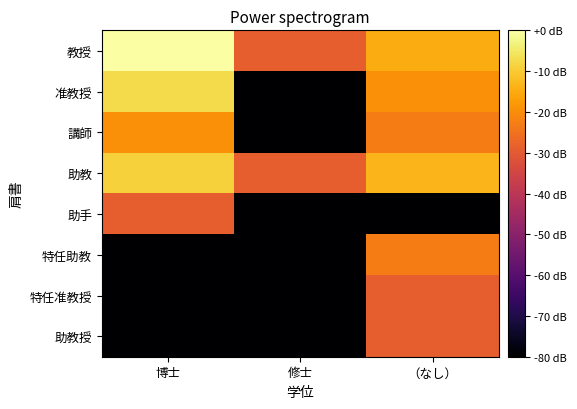

At which category is the sum across all series the highest?

（なし）